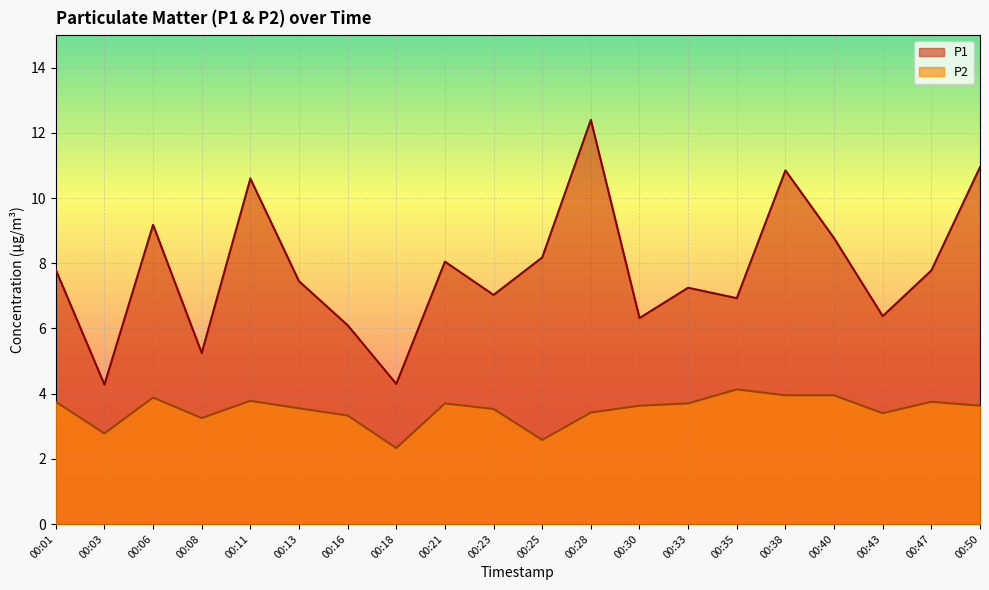

What is the sum of all P2 values?

70.0